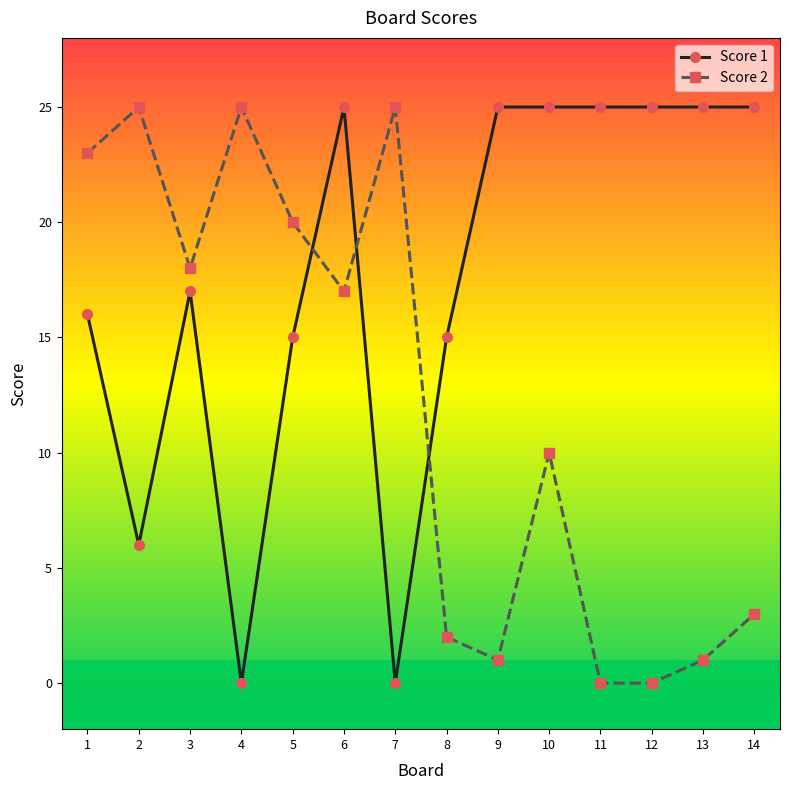

Does the chart display data point markers on the line(s)?

Yes